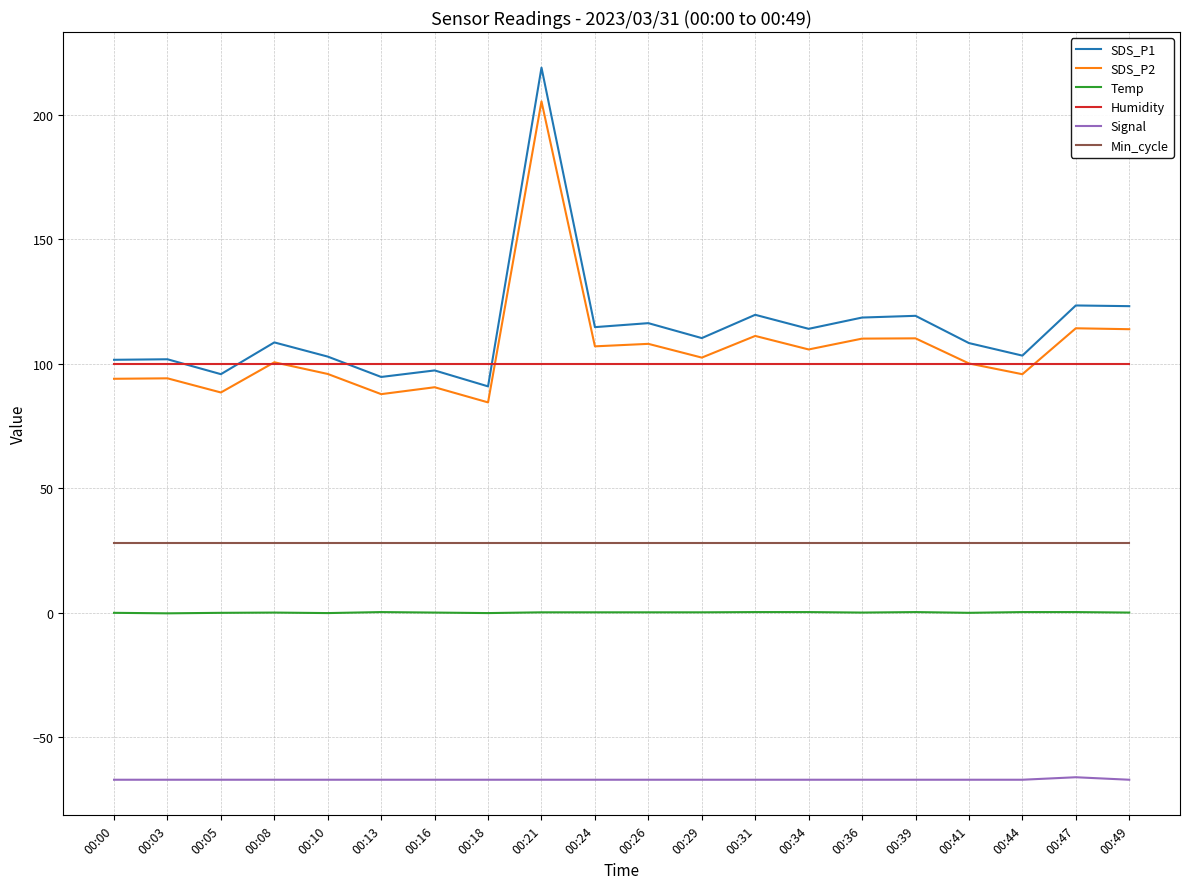

In SDS_P1, how many points are lower than both neighbors (excluding endpoints)?

7